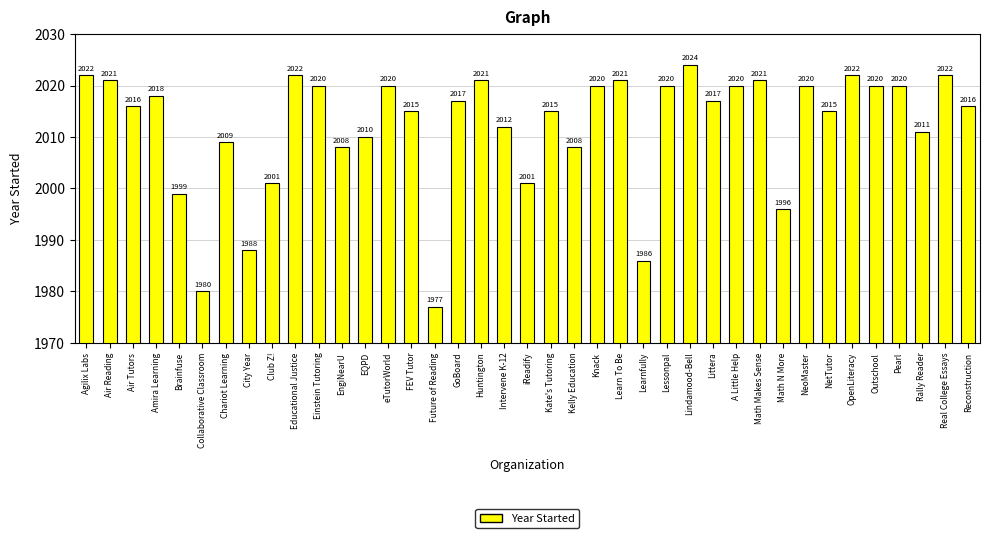

Is it true that the value at Einstein Tutoring is 2020?

True